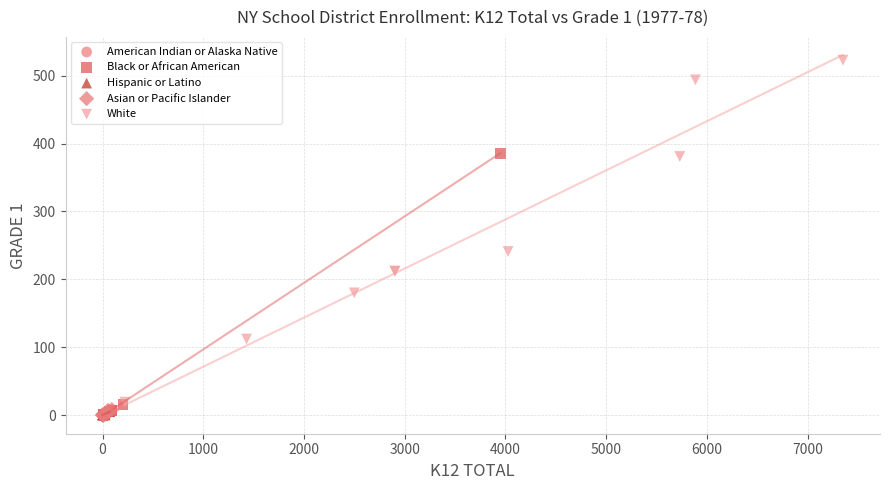

Which series contains the highest Y value?

White